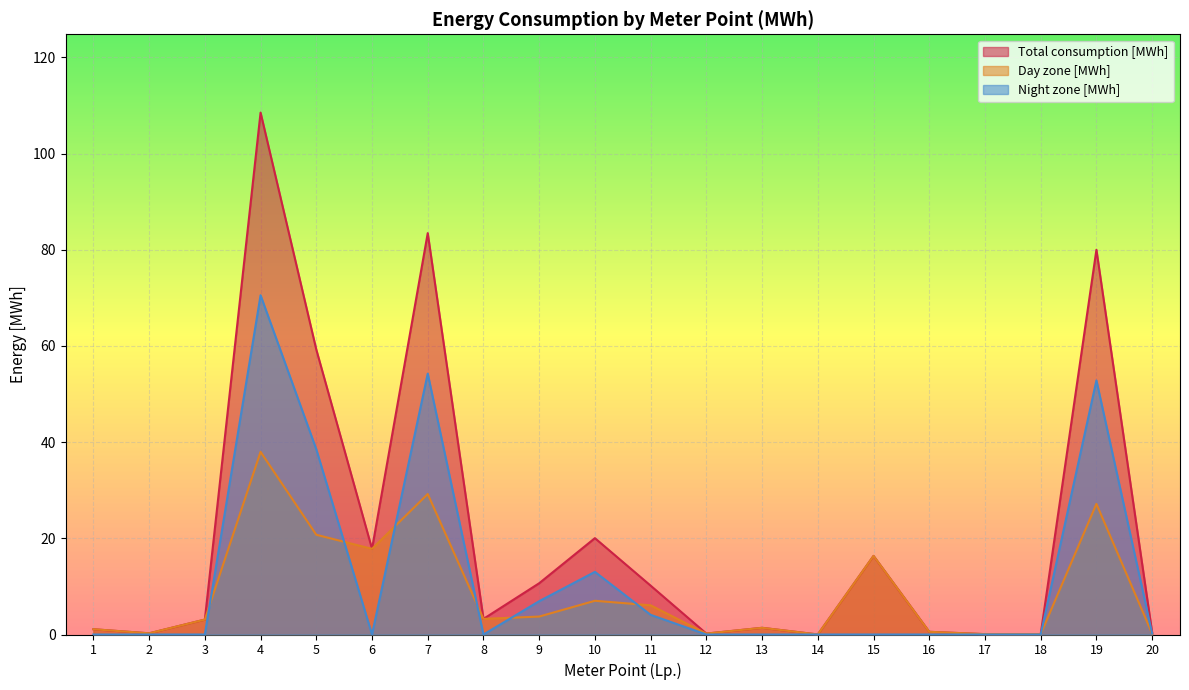

At which category does the chart reach its minimum across all series?

1